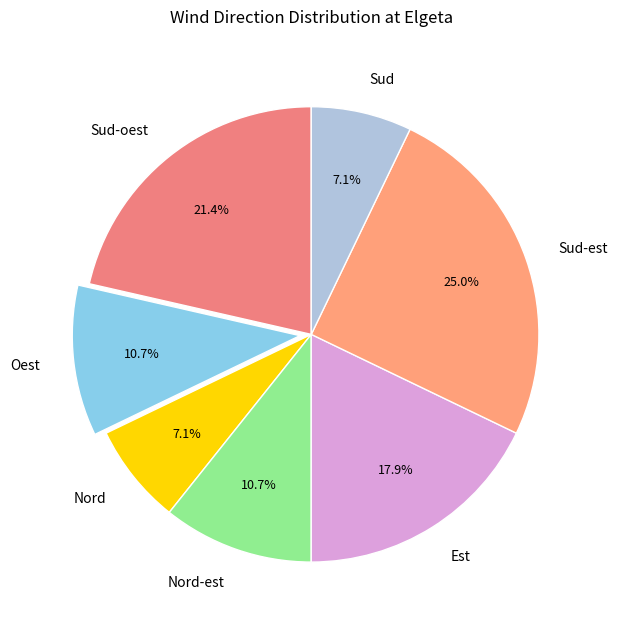

How much of the chart is everything except Nord-est?

89.3%